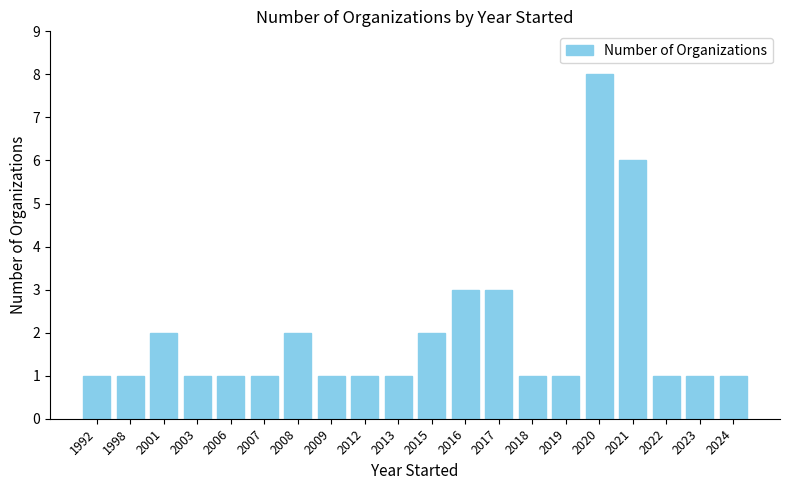

What is the sum of all values?

39